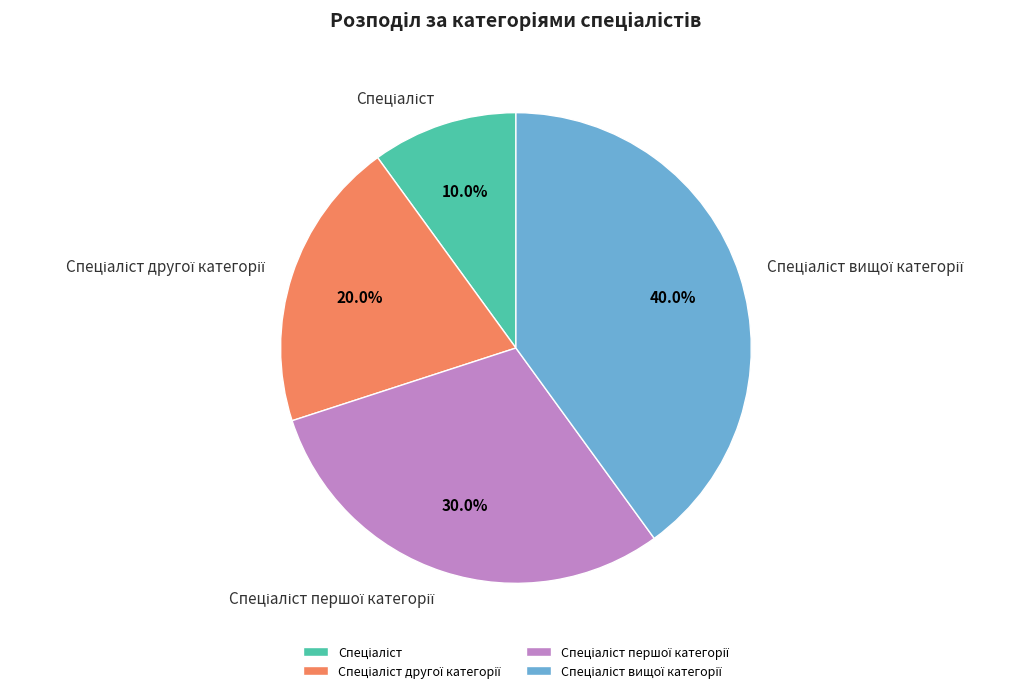

Is there a majority slice in this chart?

No